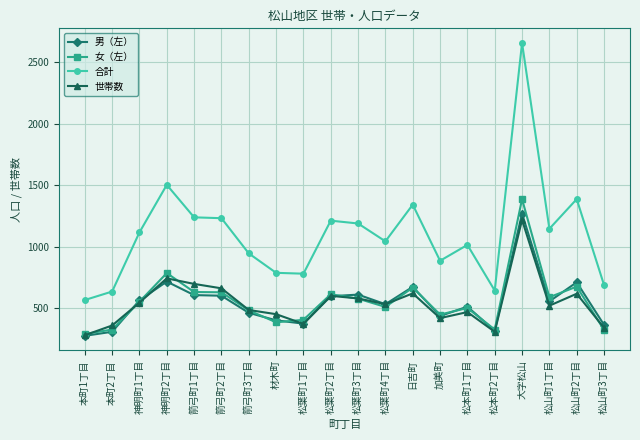

After their last crossing, which series has the higher values: 男（左） or 世帯数?

男（左）